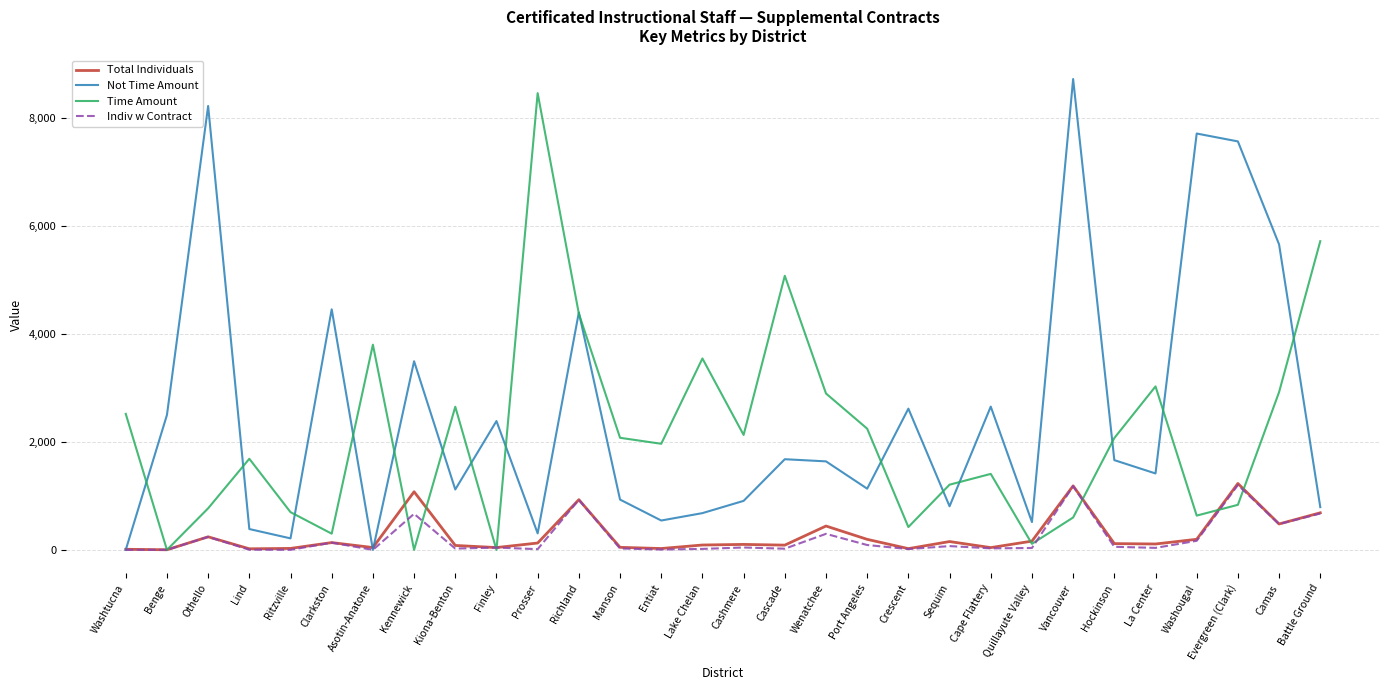

At which category is the sum across all series the highest?

Vancouver